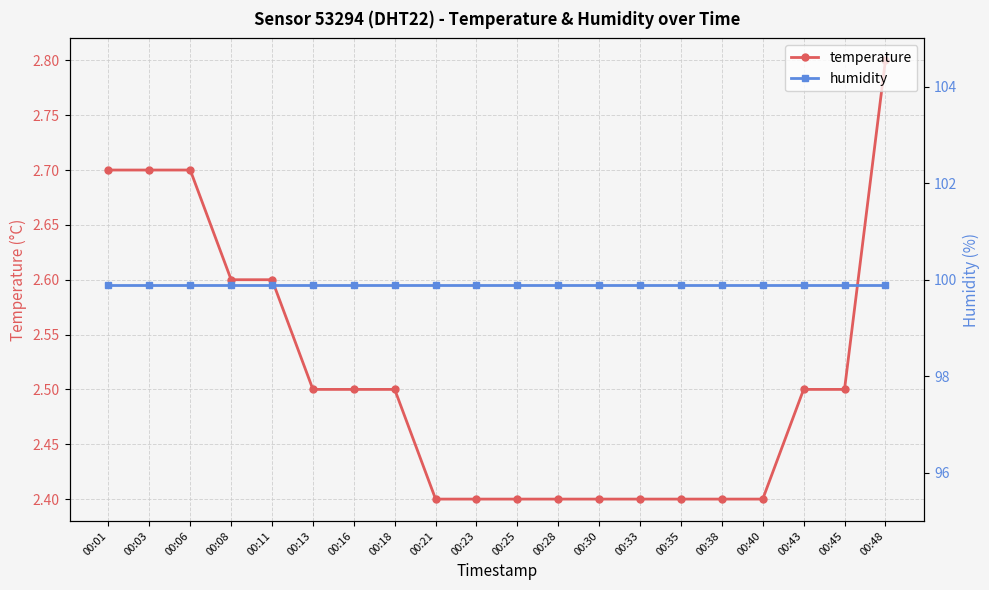

Which series has the largest total across all categories?

humidity